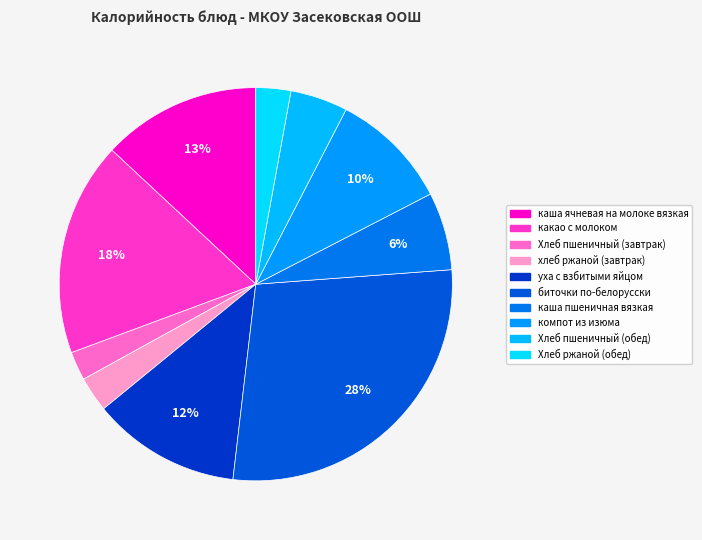

Does Хлеб пшеничный (обед) account for over 50% of the chart?

No